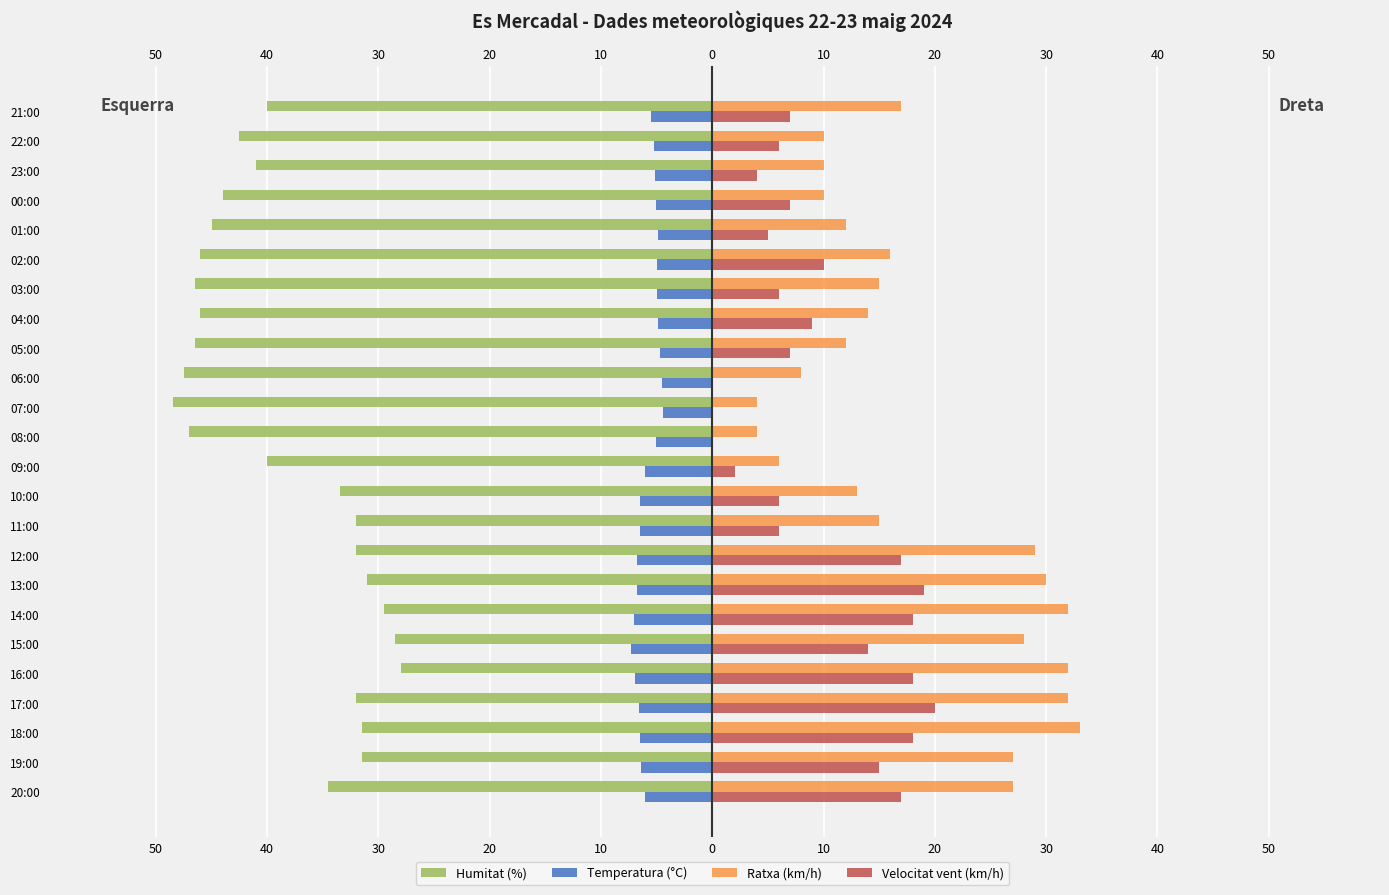

Rank the series by their average value, from highest to lowest.

Ratxa (km/h), Velocitat vent (km/h), Temperatura (°C), Humitat (%)